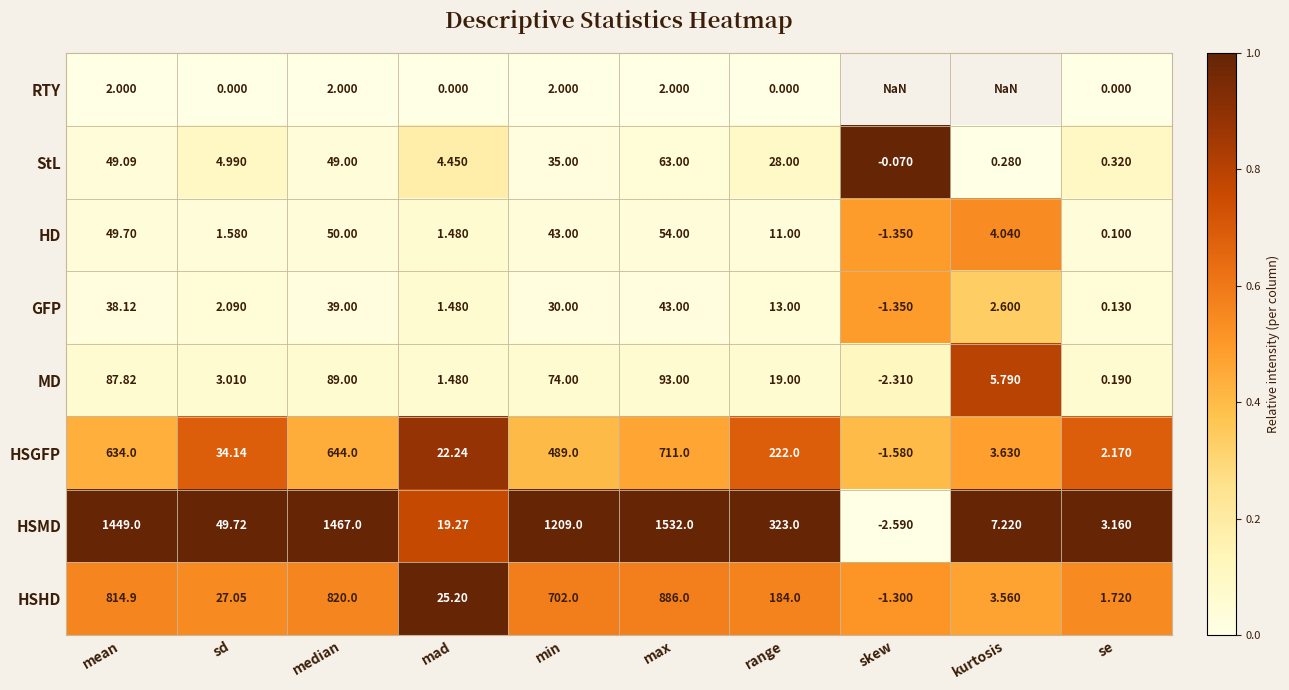

True or false: HSHD has a value of 0.1 at mean.

False